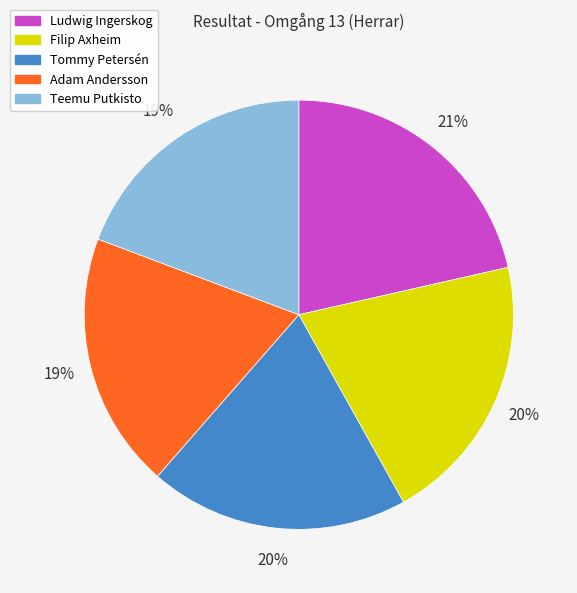

To the nearest percent, what is the difference between the Adam Andersson and Ludwig Ingerskog slice percentages?

2%